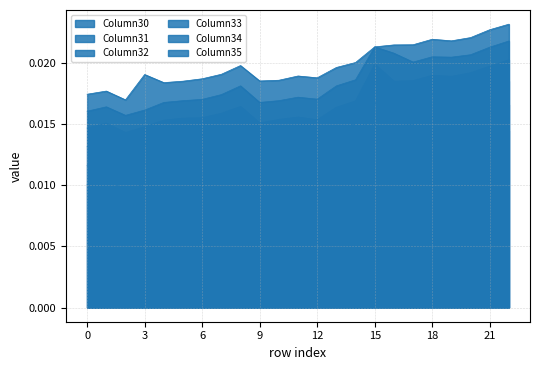

List the series in order of their overall mean, highest first.

Column35, Column34, Column33, Column32, Column31, Column30